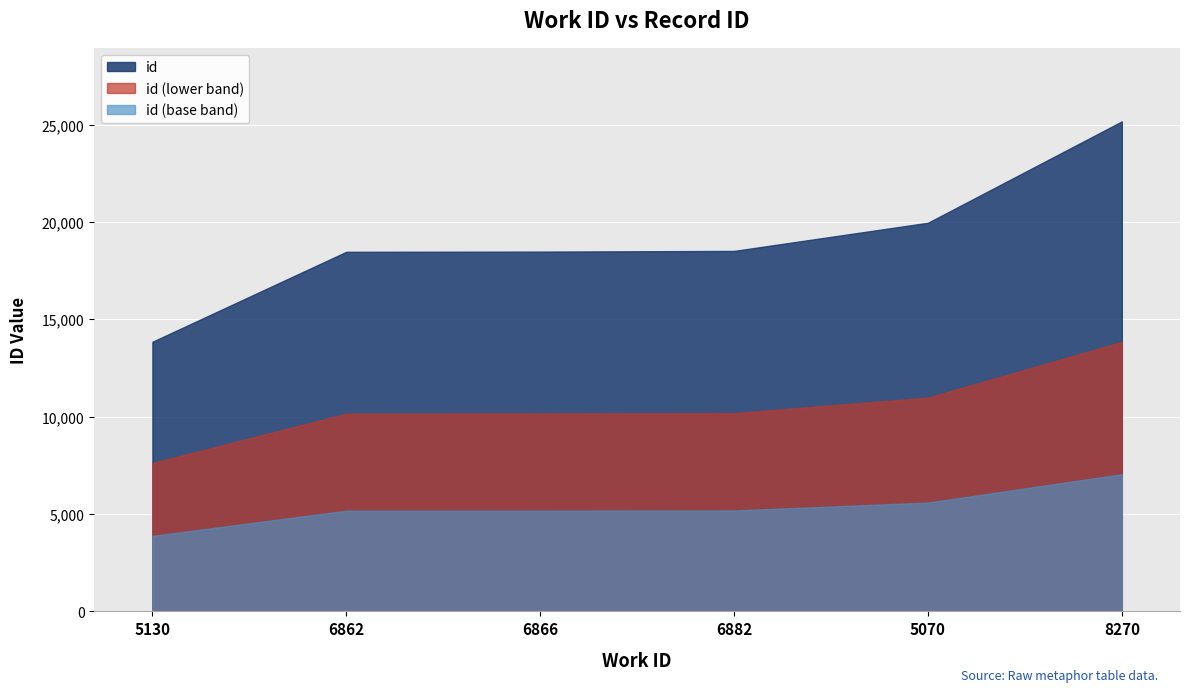

What is the approximate value at 6866, to the nearest 50?

18500